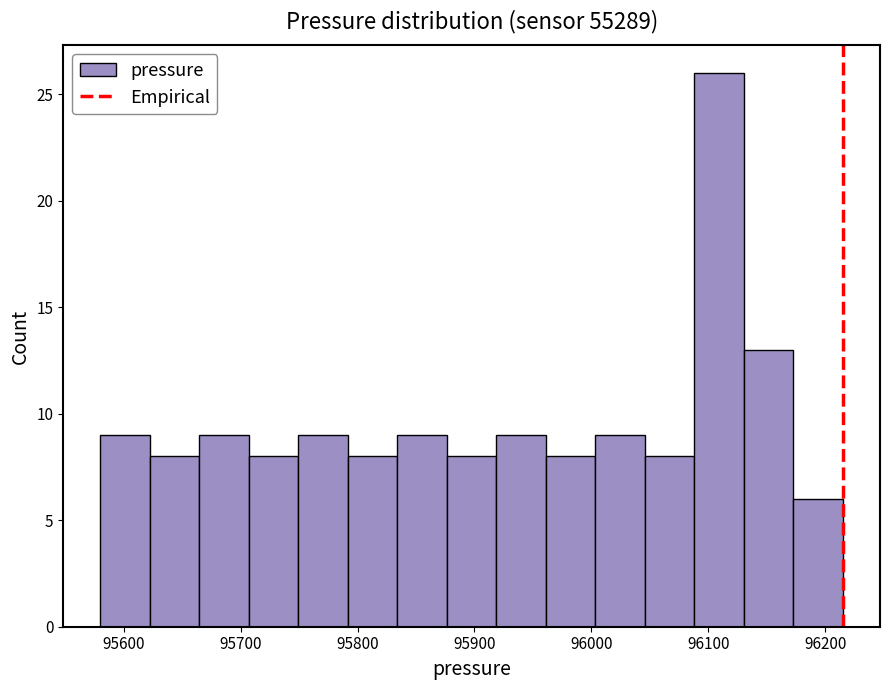

Reading left to right, list every bar in this chart as the range it spans on the x-axis followed by its height. Neither the bar edges nor the heights are printed on the chart, so give them approximately, as read against the axes.

95580 to 95620: 9
95620 to 95660: 8
95660 to 95710: 9
95710 to 95750: 8
95750 to 95790: 9
95790 to 95830: 8
95830 to 95880: 9
95880 to 95920: 8
95920 to 95960: 9
95960 to 96000: 8
96000 to 96050: 9
96050 to 96090: 8
96090 to 96130: 26
96130 to 96170: 13
96170 to 96220: 6